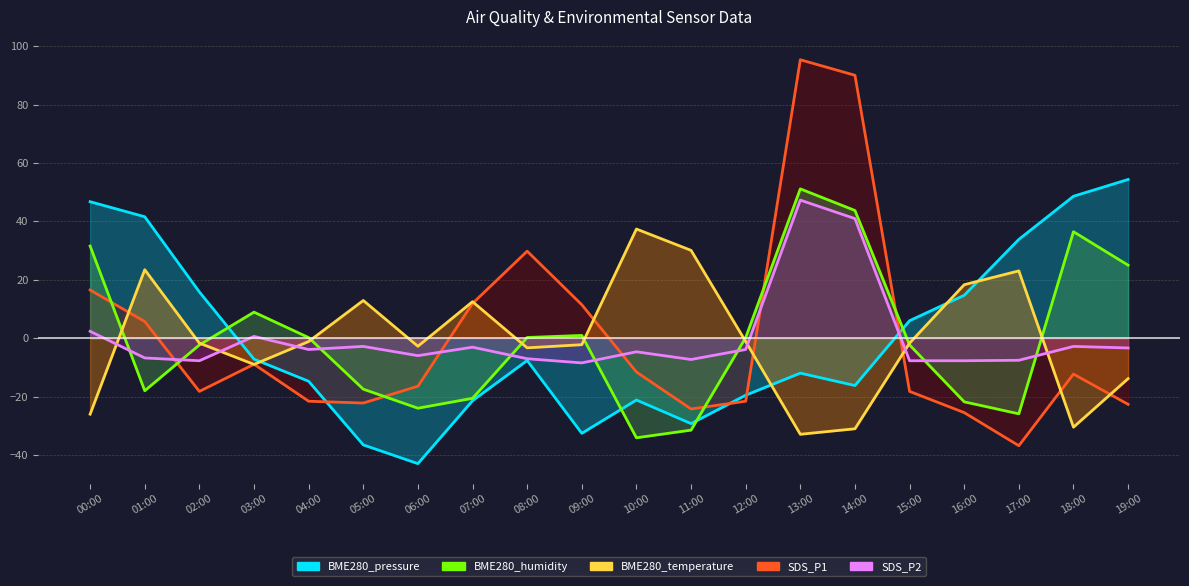

Which category has the highest value in the SDS_P2 series?

13:00